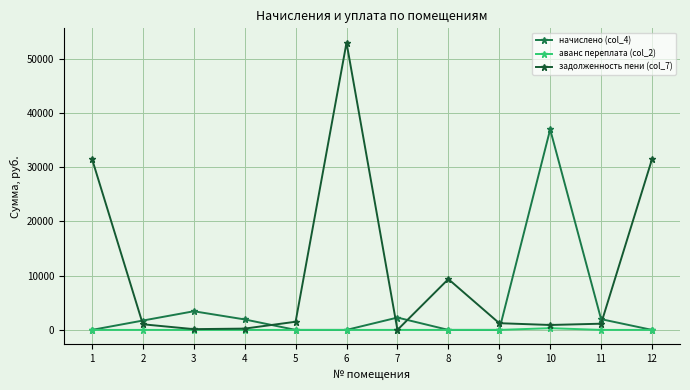

What is the average value of the аванс переплата (col_2) series?

27.0